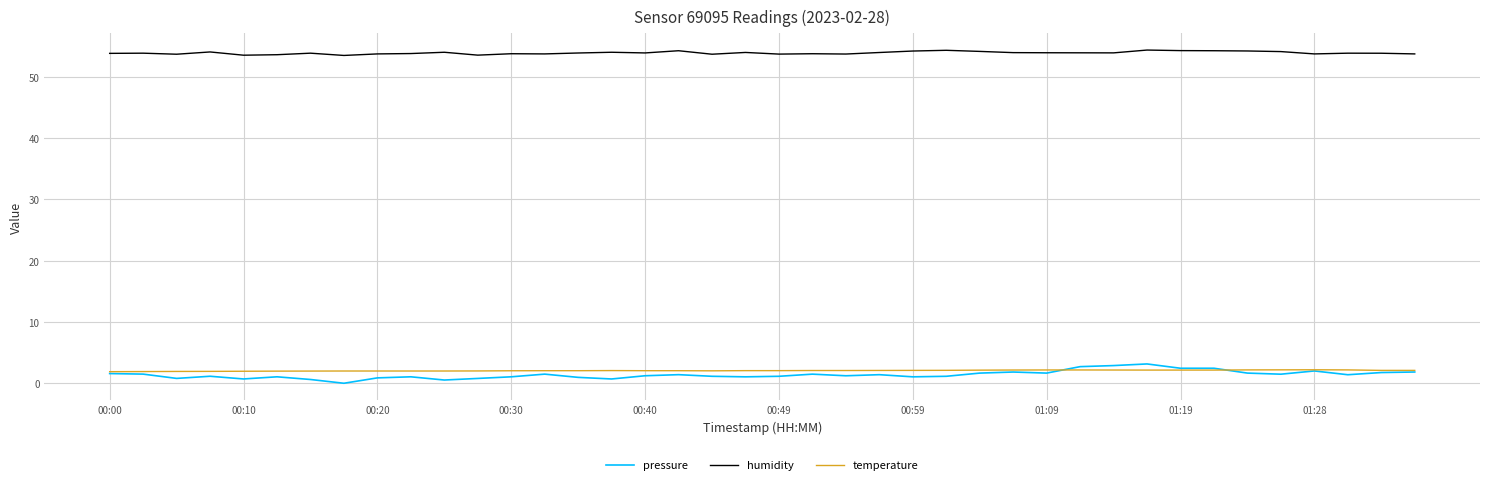

Which series has the largest total across all categories?

humidity